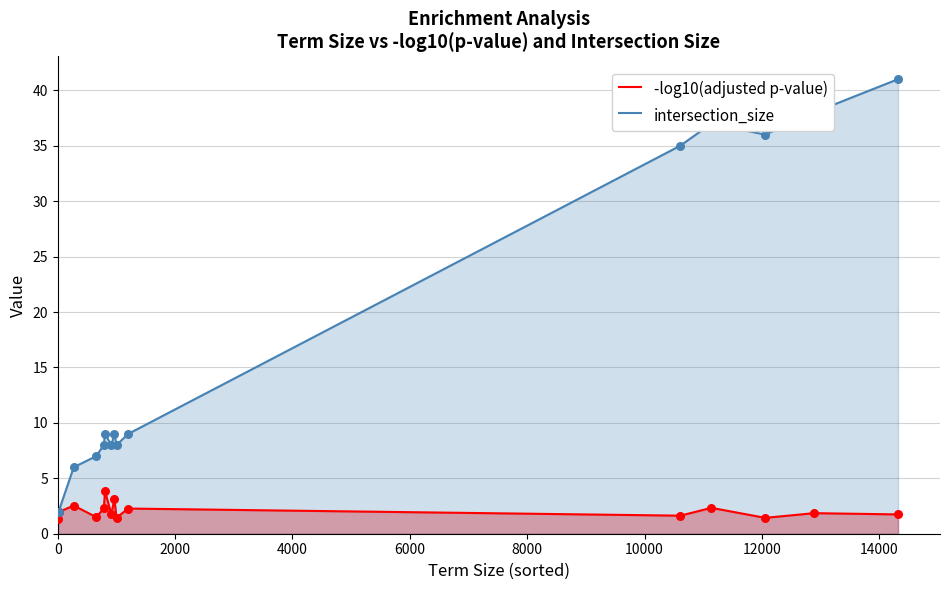

Which series has the largest total across all categories?

intersection_size